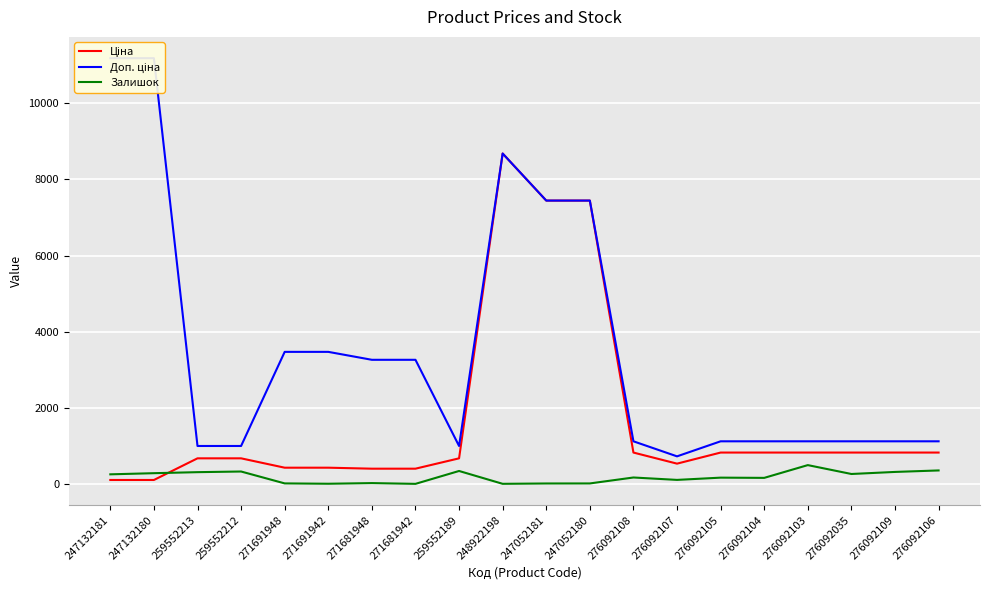

Which series has the largest range (max minus min)?

Доп. ціна